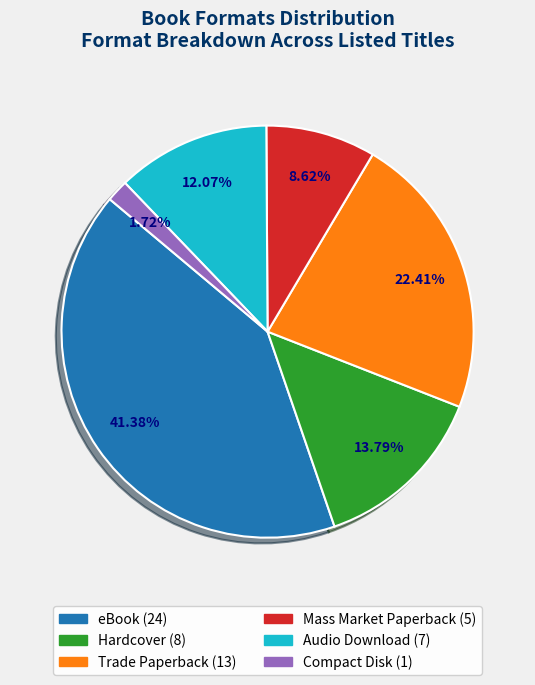

How many segments does this pie chart have?

6